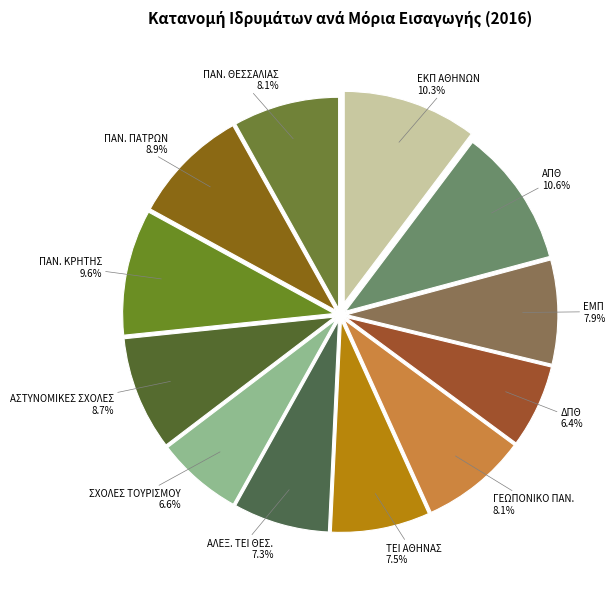

To the nearest percent, what is the difference between the largest and smallest slice percentages?

4%